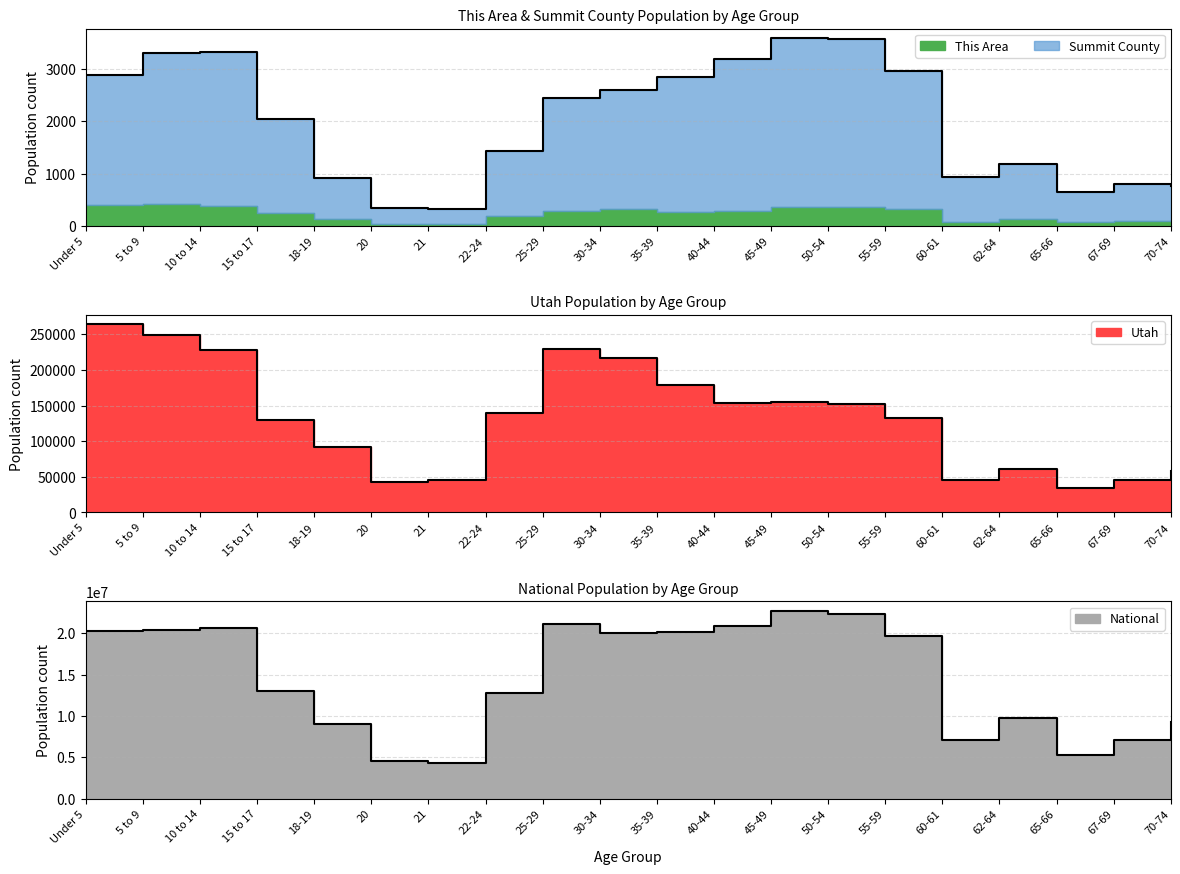

What is the difference between the Utah values at 22-24 and 15 to 17?

9562